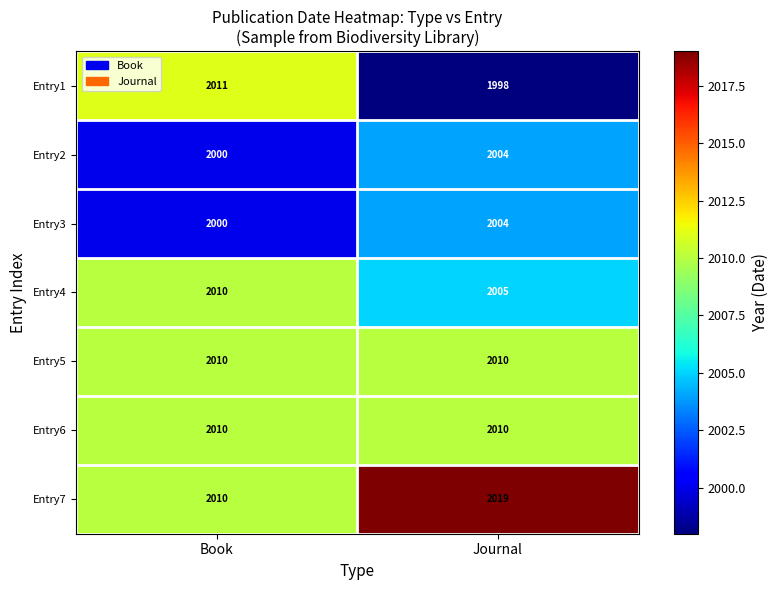

Where is Entry2 nearest to the value 2002?

Book